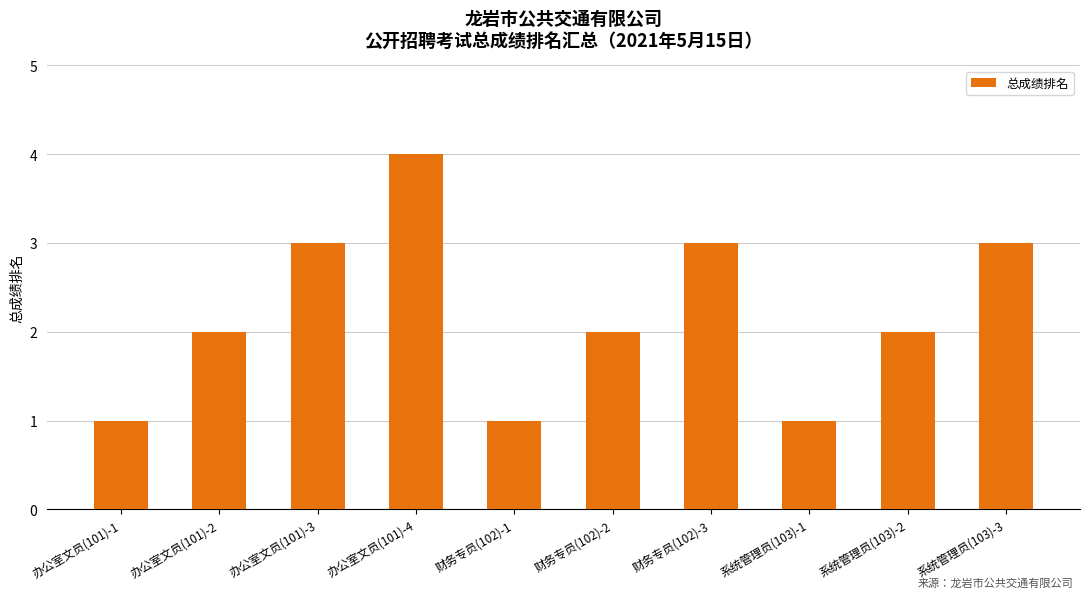

What value does the data have at 办公室文员(101)-3?

3